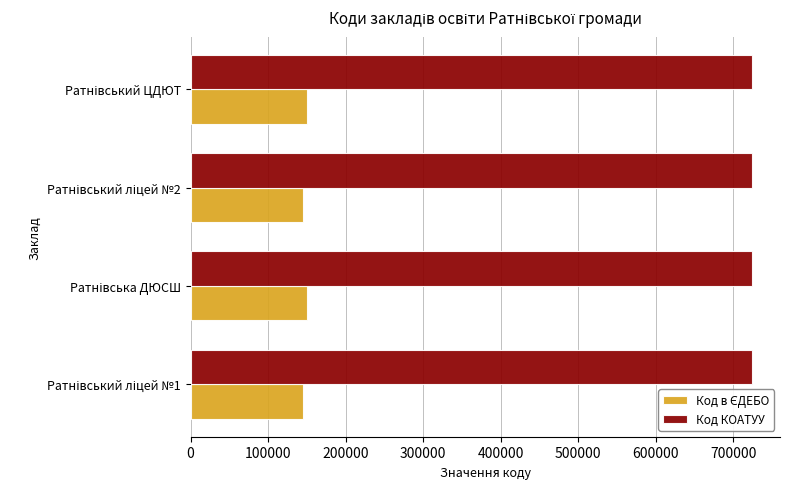

Which series has the largest total across all categories?

Код КОАТУУ